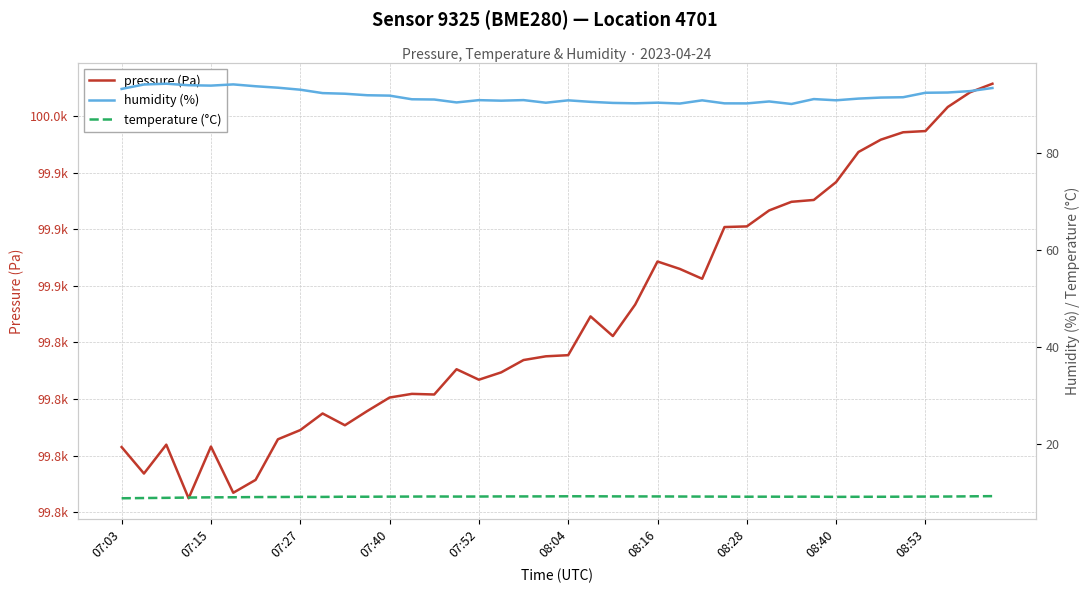

At which category is the sum across all series the highest?

39